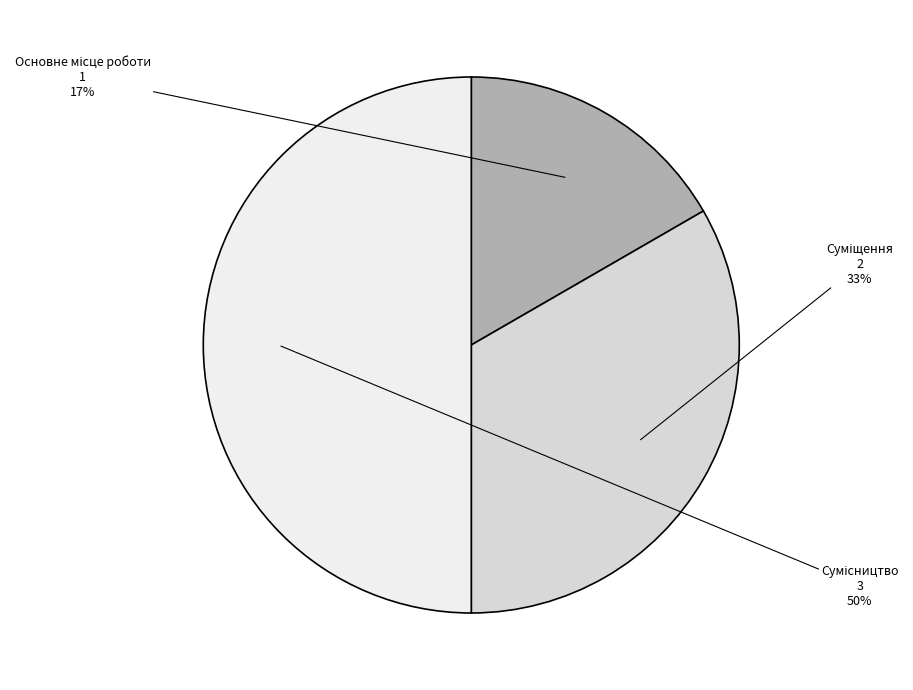

To the nearest percent, what is the difference between the largest and smallest slice percentages?

33%